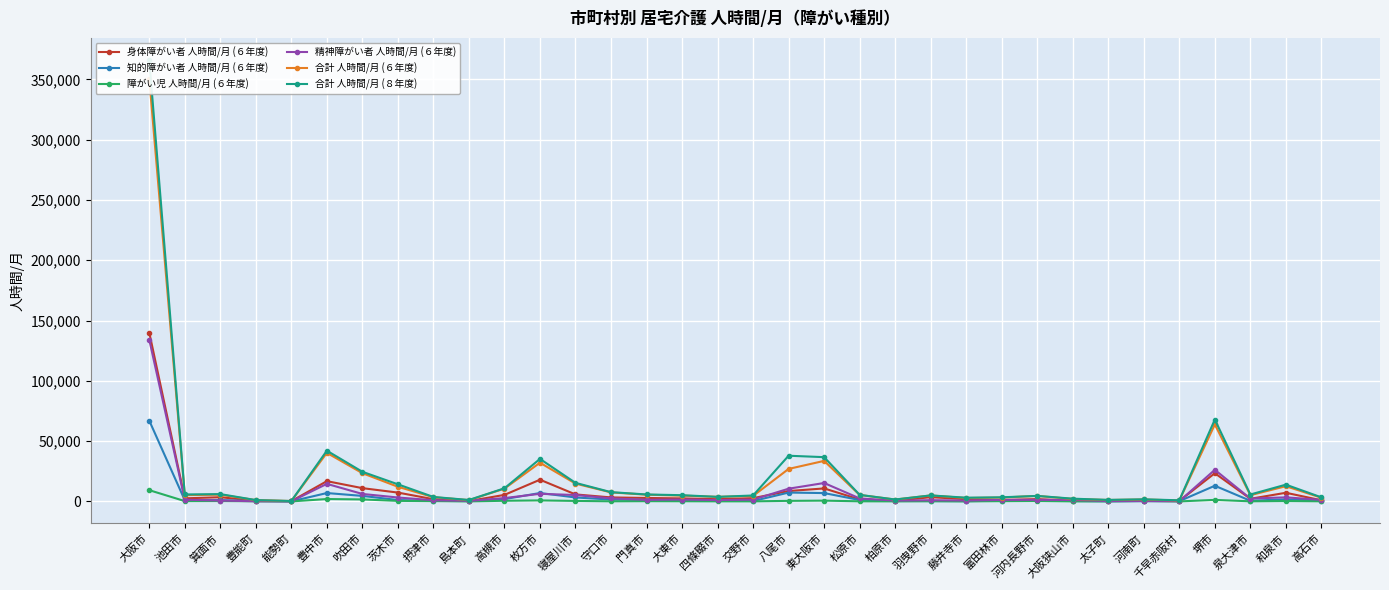

What is the average value of the 知的障がい者 人時間/月 (６年度) series?

3942